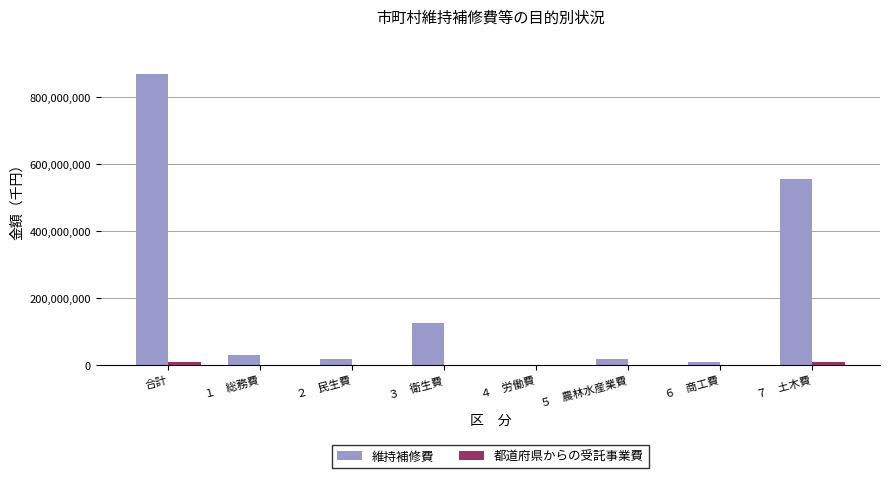

At which category is the sum across all series the highest?

合計